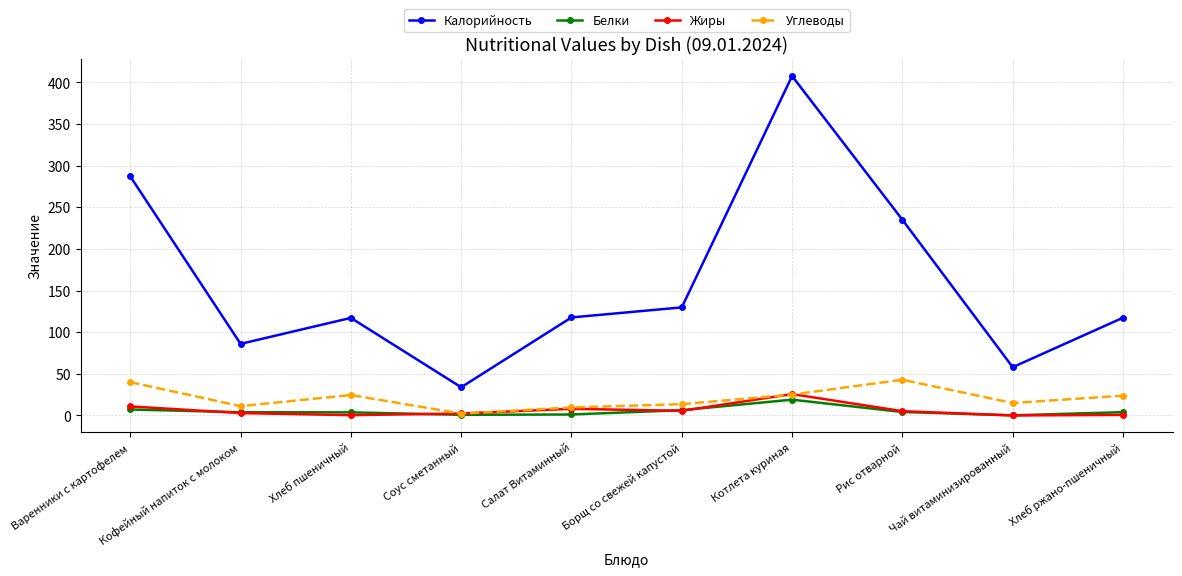

What is the difference between the Калорийность values at Хлеб ржано-пшеничный and Котлета куриная?

290.2